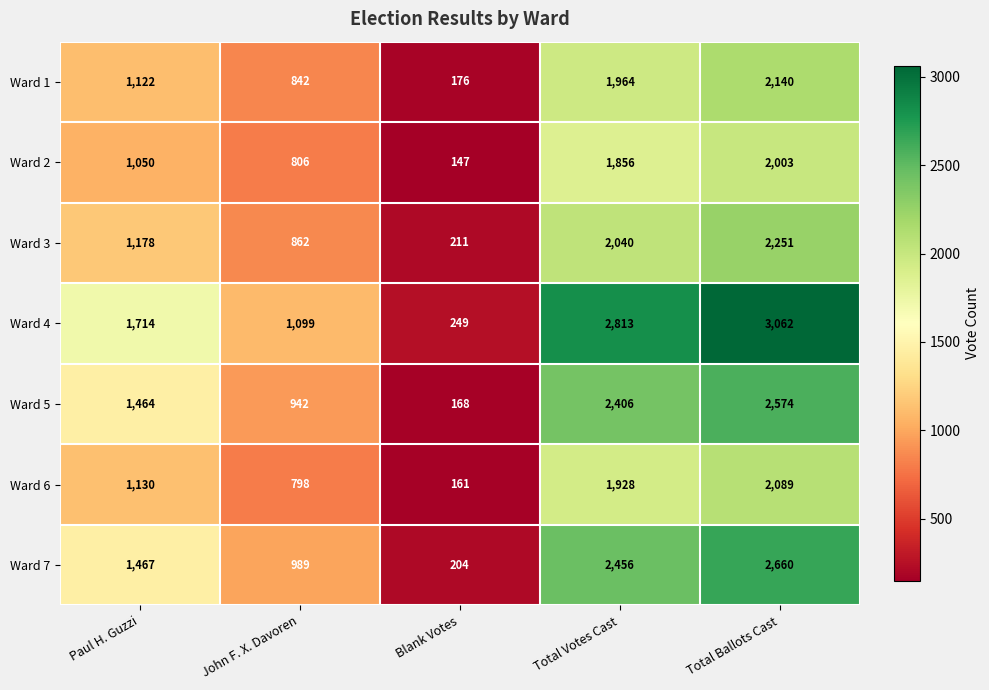

Which series has the largest total across all categories?

Ward 4